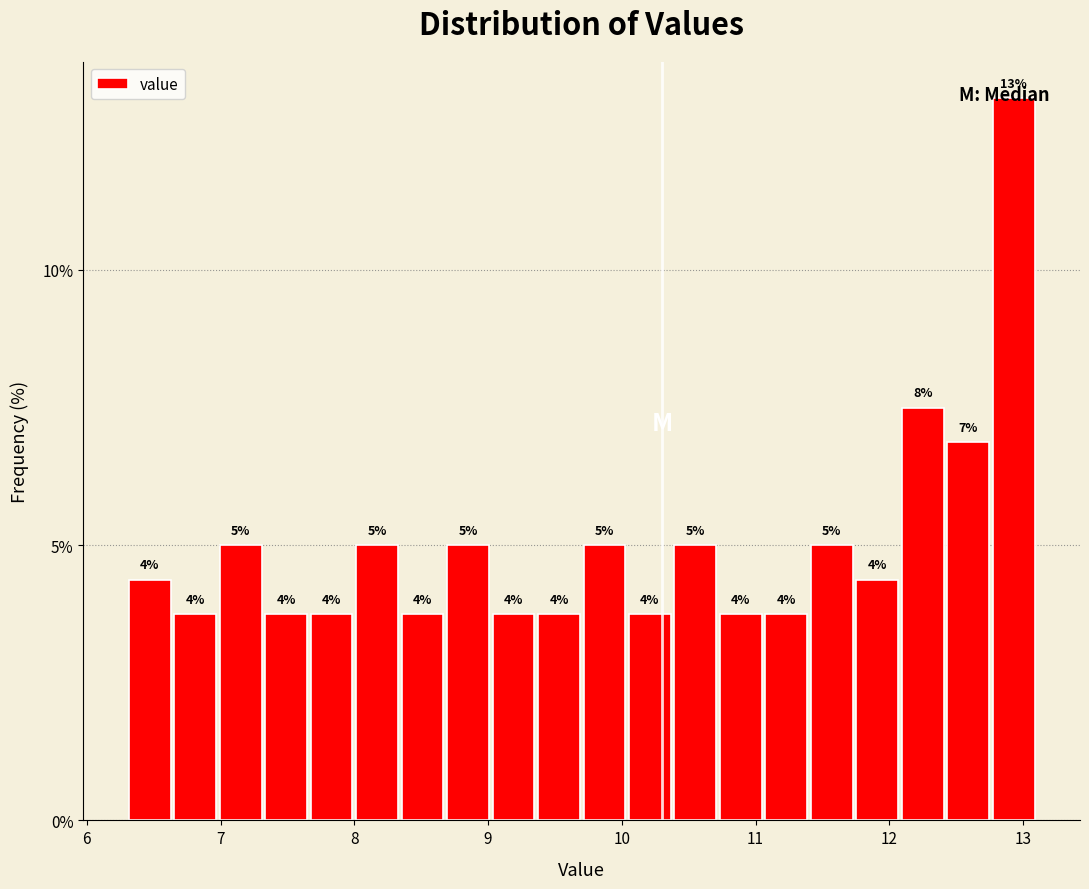

Read against the x-axis, roughly where is the centre of the tallest bar?

12.9